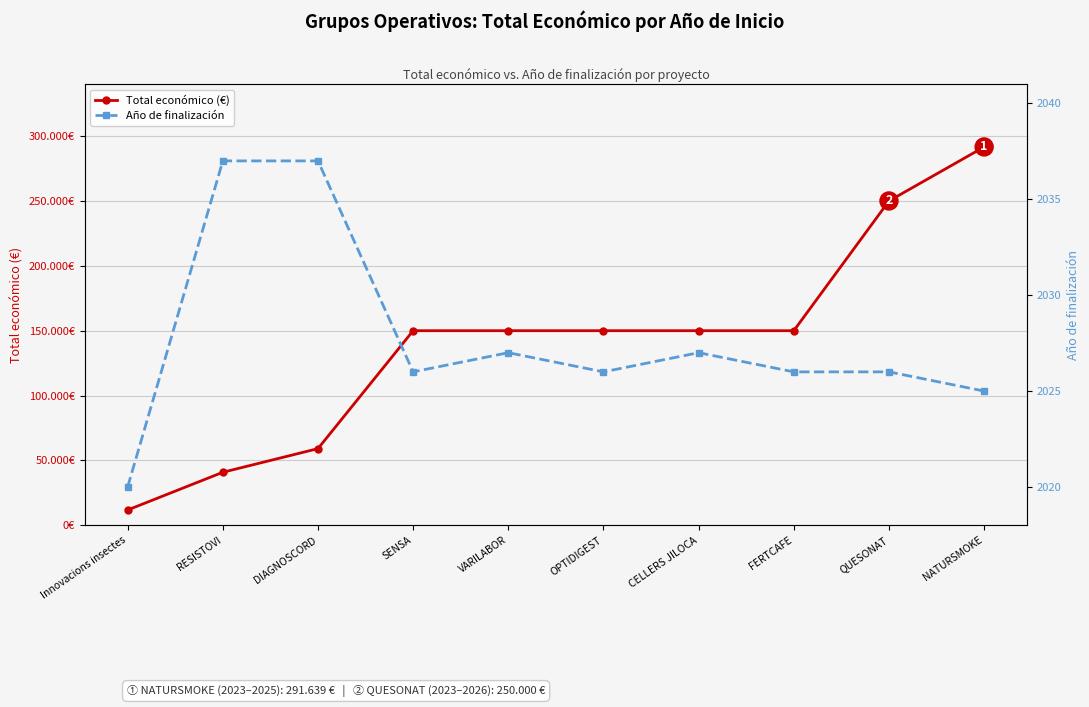

At which category does Año de finalización reach its first local peak?

VARILABOR